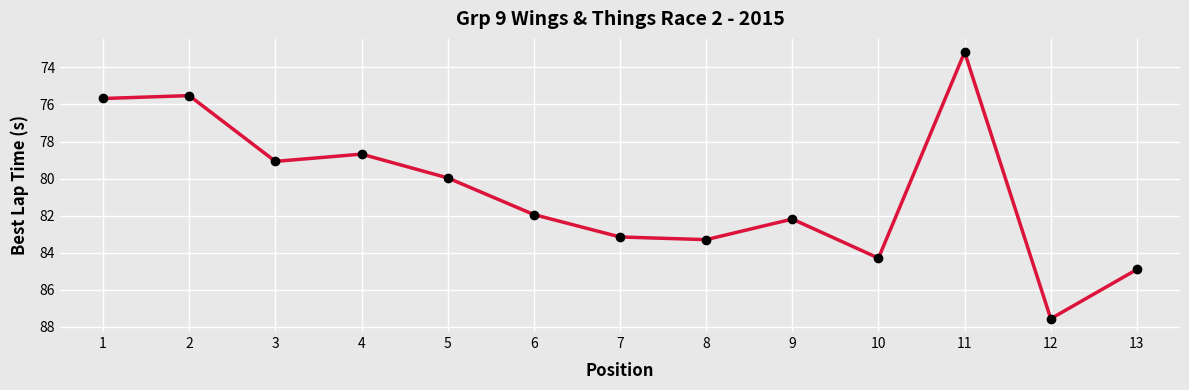

List the labels in order of value, largest first.

12, 13, 10, 8, 7, 9, 6, 5, 3, 4, 1, 2, 11